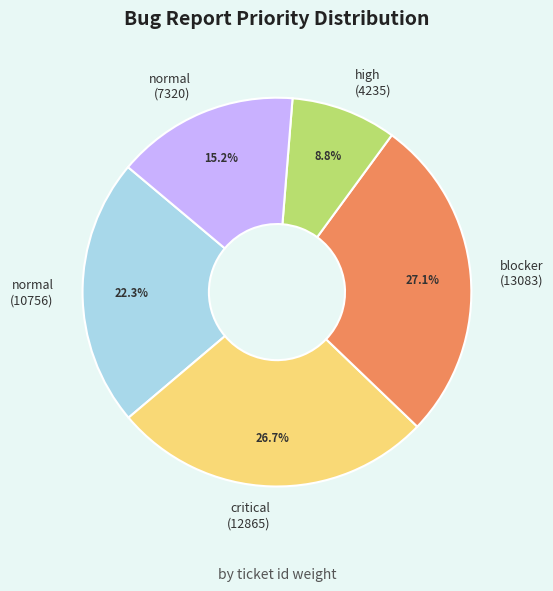

Does normal (10756) account for over 50% of the chart?

No